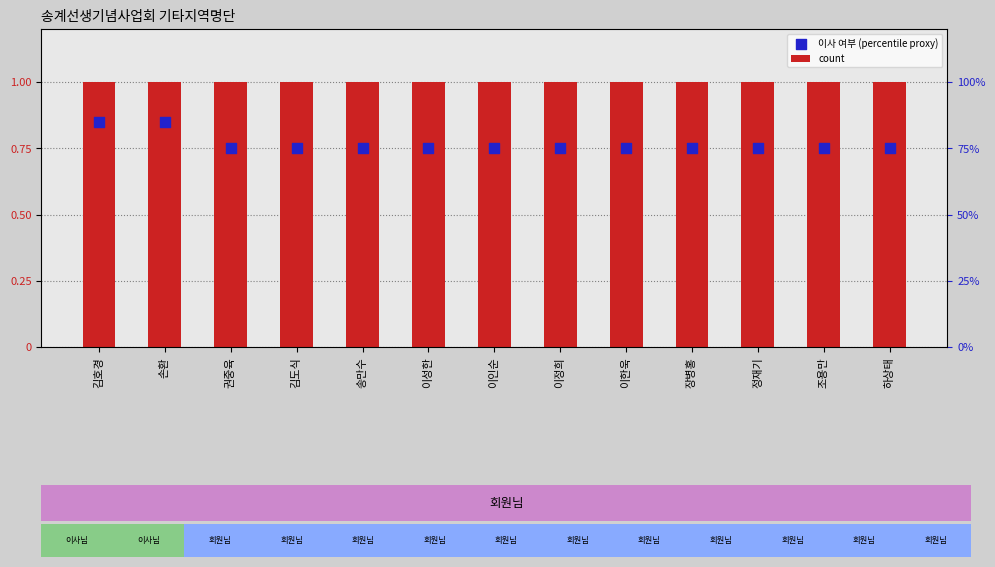

What is the total value across all series at 이정희?

1.8